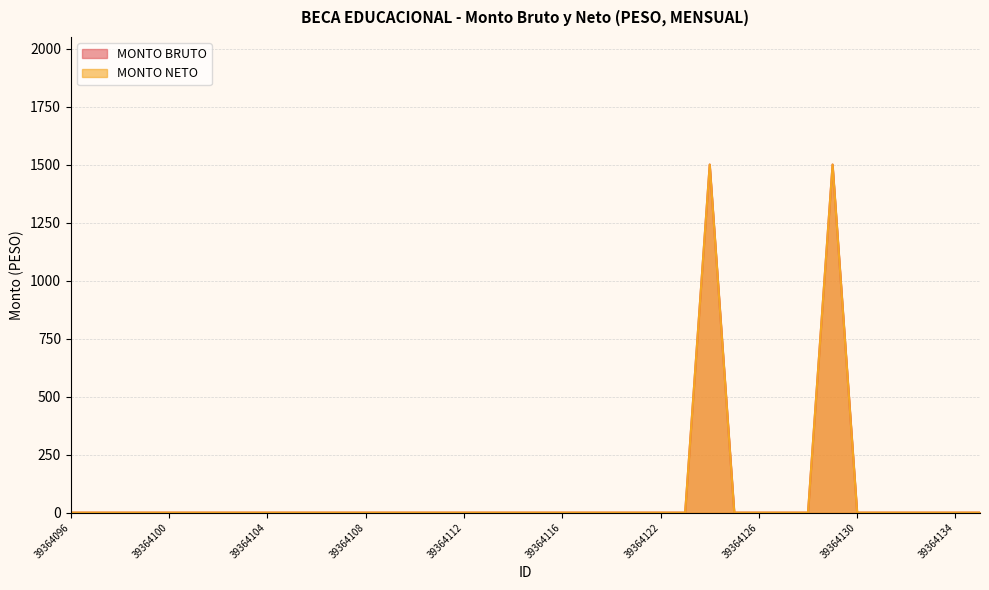

Between 39364101 and 39364128, which is larger?

39364101